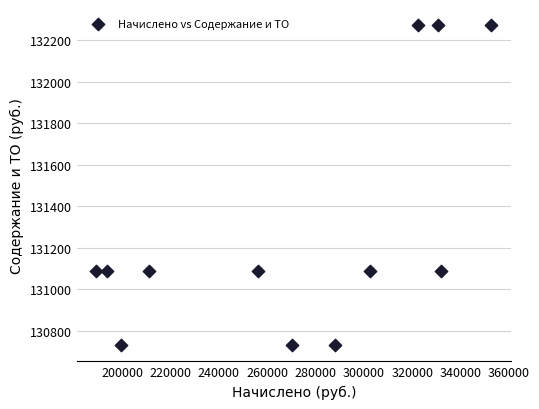

What is the average X value?

270656.5